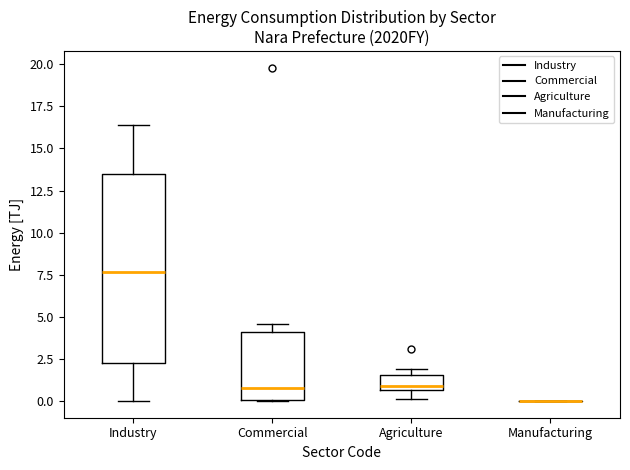

Reading left to right, transcribe this box plot: for each box, give where its median line is, the range the box spans, and where its two whiskers end, as read against the y-axis. The values are not printed on the chart, so give them approximately, as read against the axis.

Industry: median 7.5, box 2.5 to 13.5, whiskers 0.0 to 16.5
Commercial: median 1.0, box 0.0 to 4.0, whiskers 0.0 to 4.5
Agriculture: median 1.0, box 0.5 to 1.5, whiskers 0.0 to 2.0
Manufacturing: box collapsed to a line at 0.0, whiskers 0.0 to 0.0